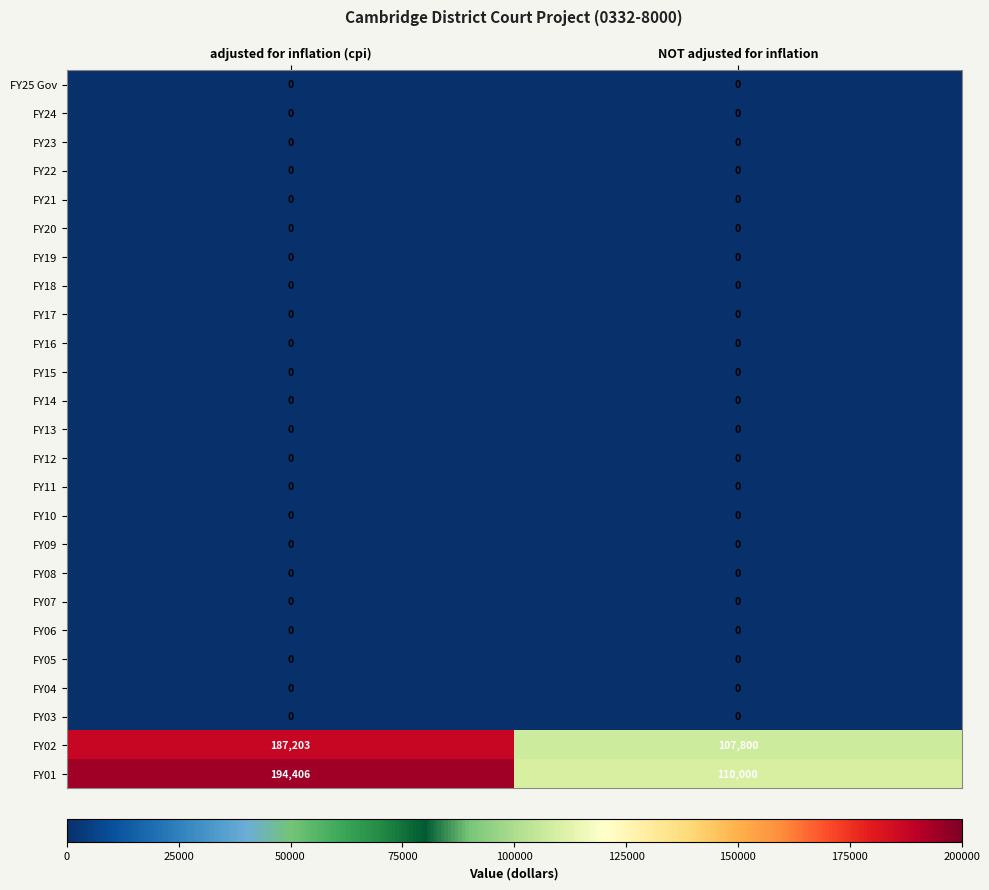

At how many categories does at least one series exceed 21127?

2